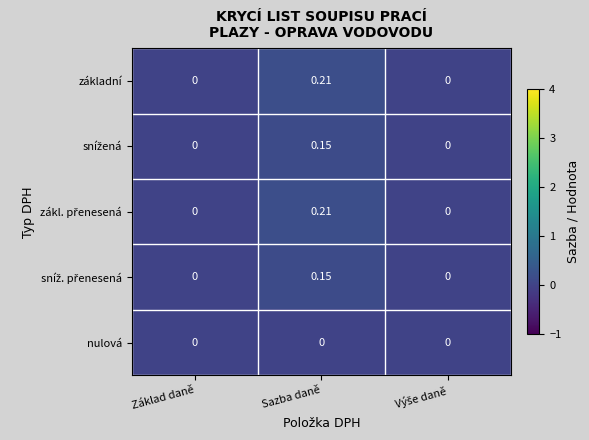

At which category is the sum across all series the highest?

Sazba daně